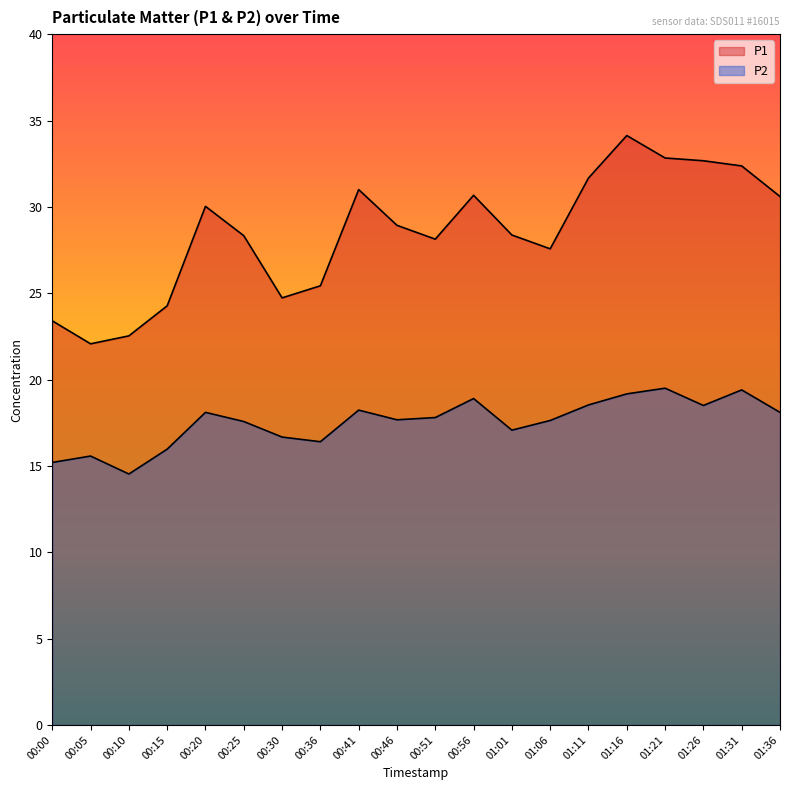

How many lines are shown in the chart?

2